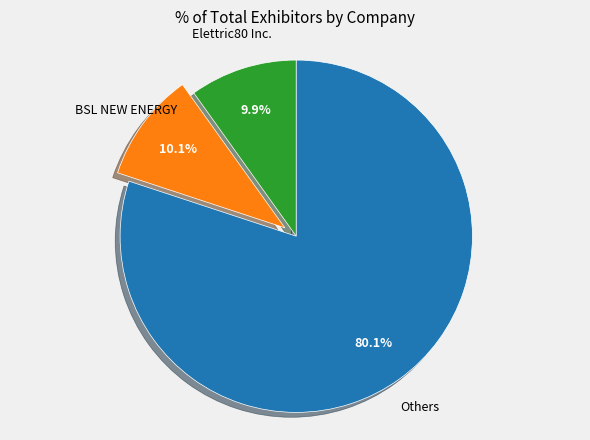

Which slice is the largest?

Others